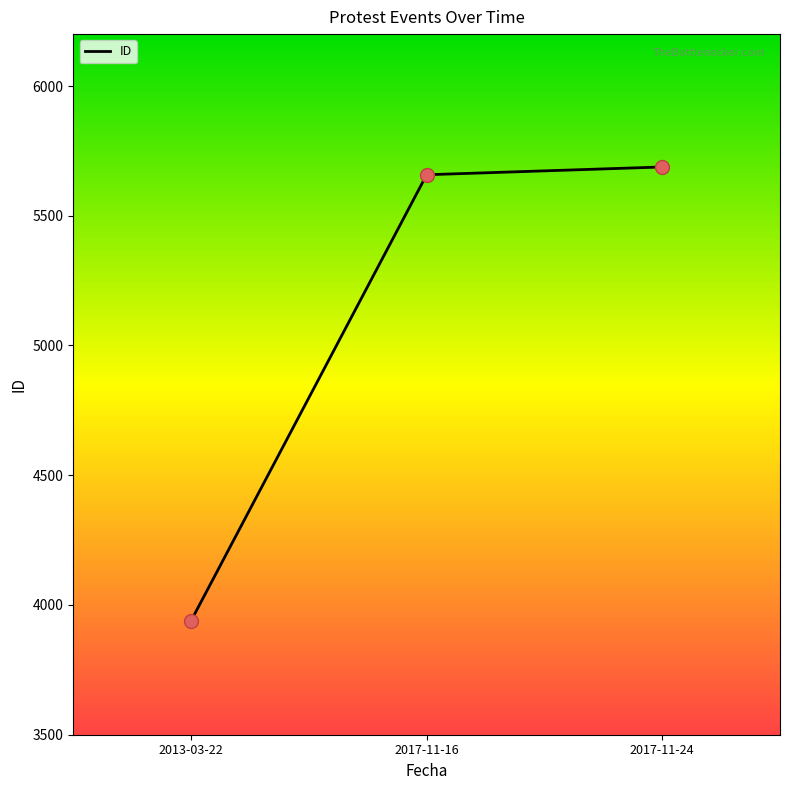

What is the change in value from 2017-11-16 to 2017-11-24?

+30